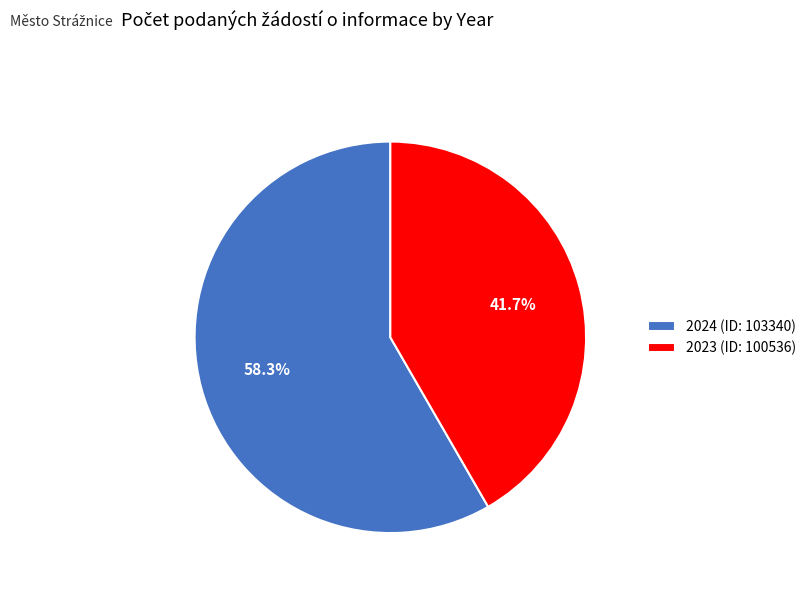

To the nearest percent, what is the combined percentage of 2023 (ID: 100536) and 2024 (ID: 103340)?

100%